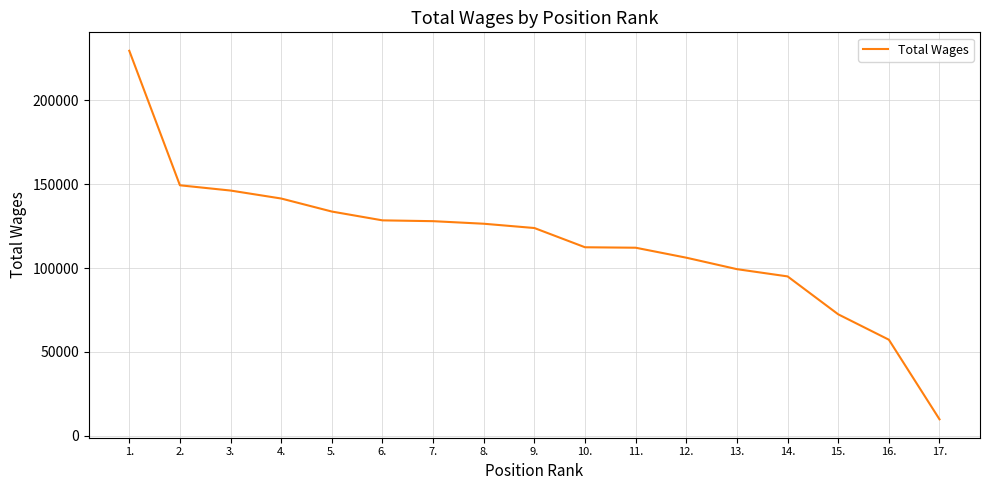

What position from the right is 9.?

9